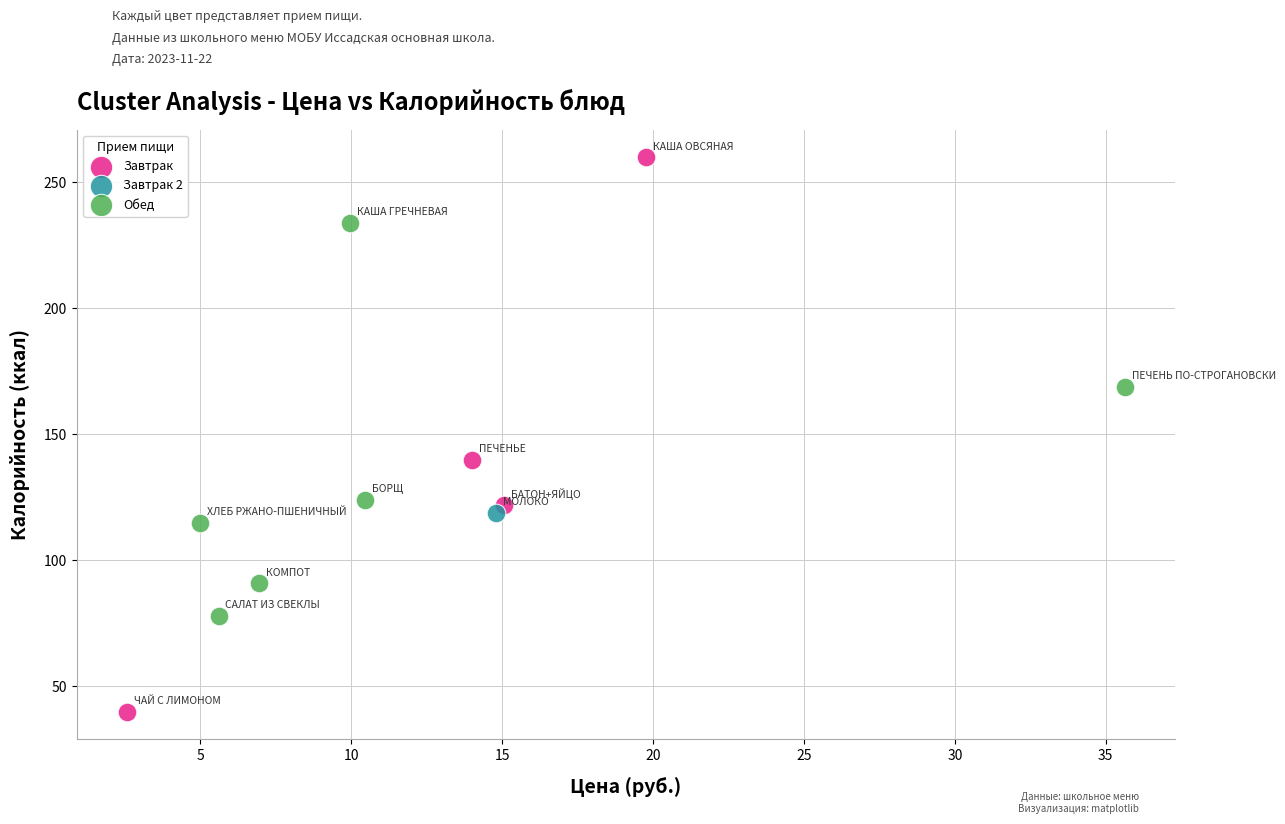

Which series contains the highest Y value?

Завтрак